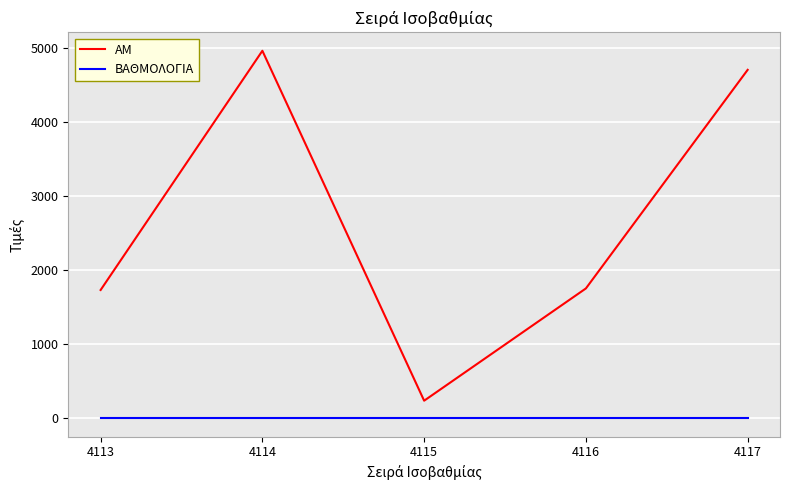

What is the highest value of the ΒΑΘΜΟΛΟΓΙΑ series?

2